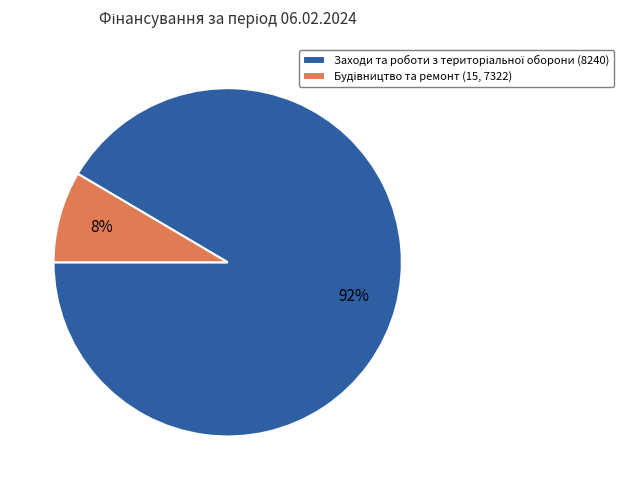

To the nearest percent, what is the average slice percentage?

50%